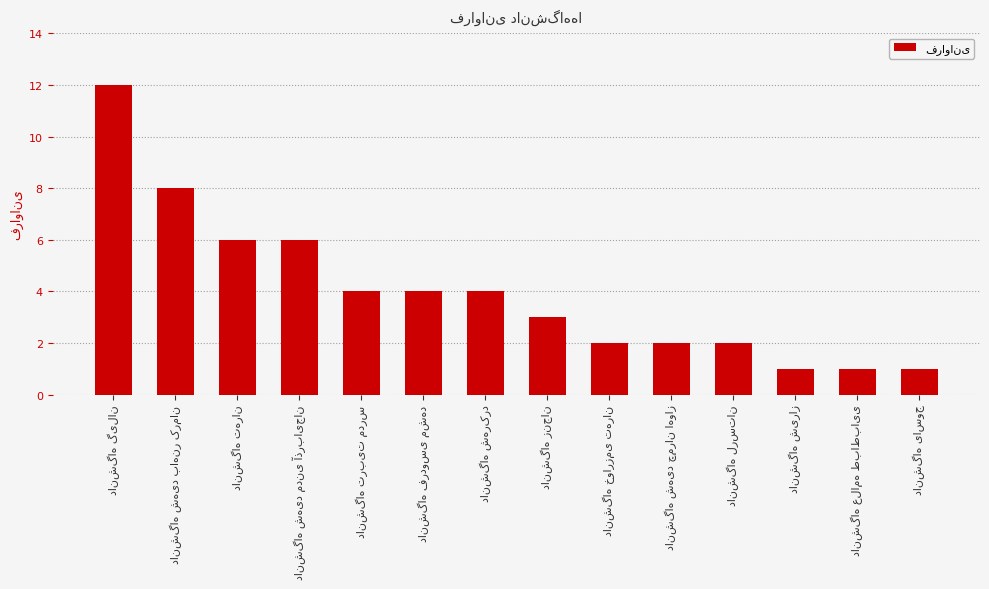

How many values are below 4?

7